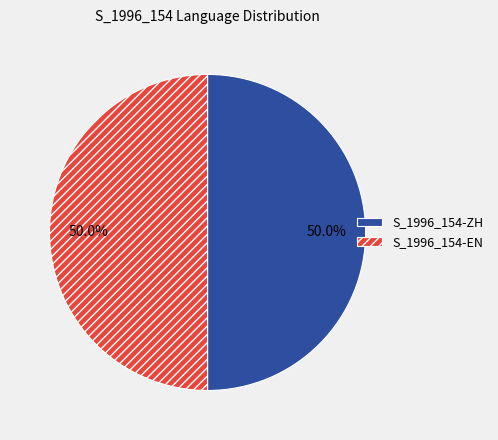

To the nearest percent, what is the difference between the largest and smallest slice percentages?

0%